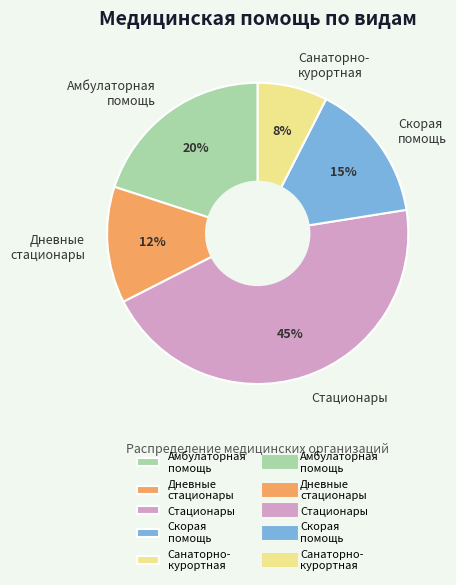

To the nearest percent, what is the average slice percentage?

20%